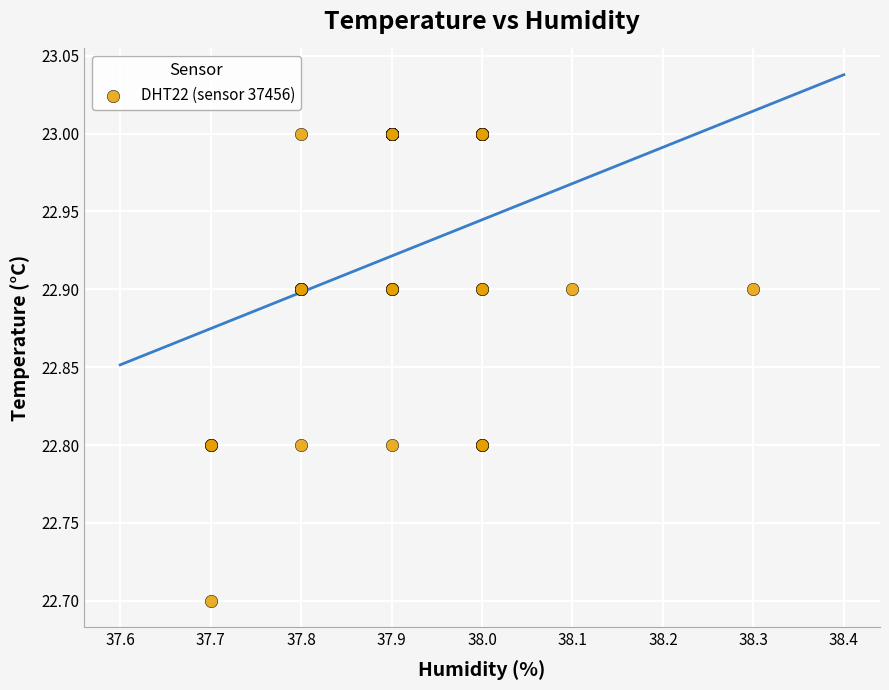

What Y value in the scatter plot is closest to 22?

22.7